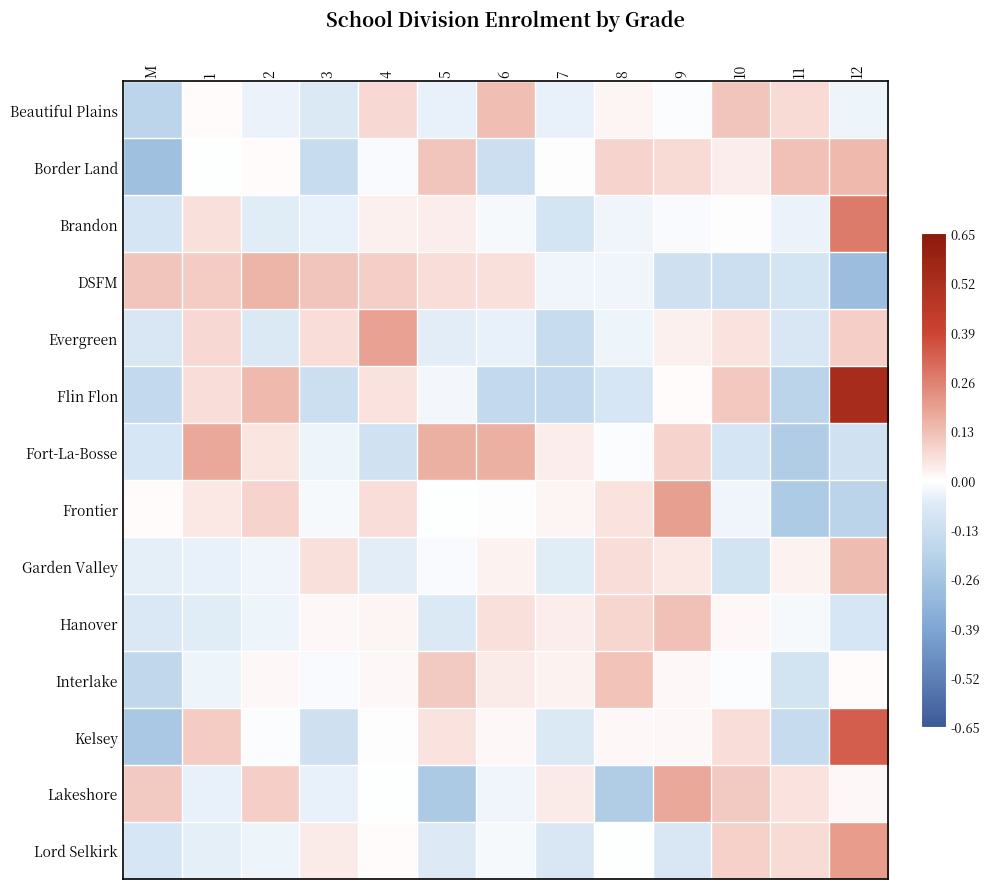

List the series in order of their peak value, highest first.

Flin Flon, Kelsey, Brandon, Lord Selkirk, Frontier, Evergreen, Fort-La-Bosse, Lakeshore, DSFM, Border Land, Garden Valley, Beautiful Plains, Hanover, Interlake